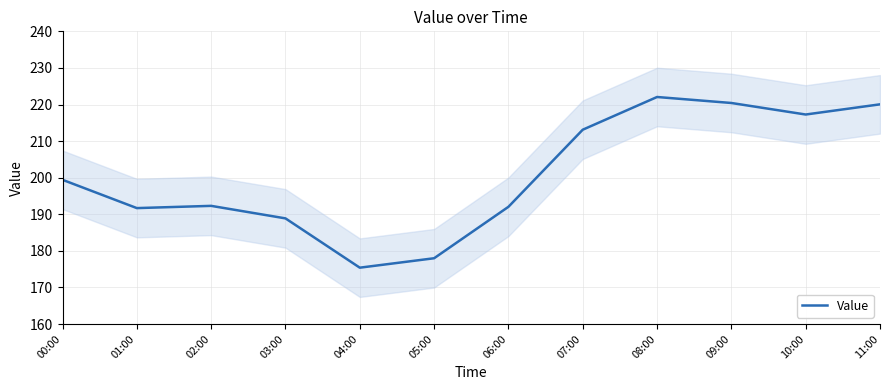

What is the change in value from 00:00 to 11:00?

+20.6